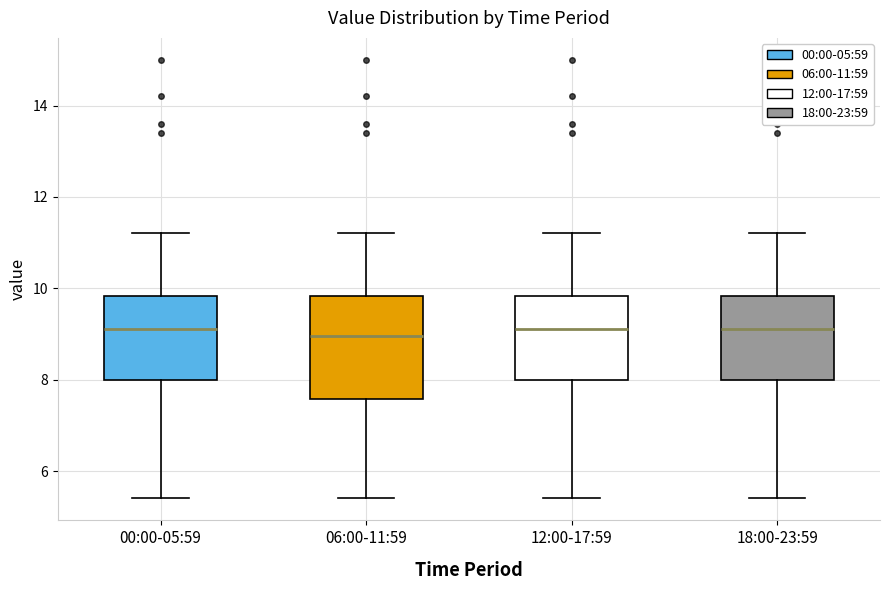

Where does the lower whisker of the box for 12:00-17:59 end on the y-axis? The values are not printed on the chart, so give them approximately, as read against the axis.

5.4